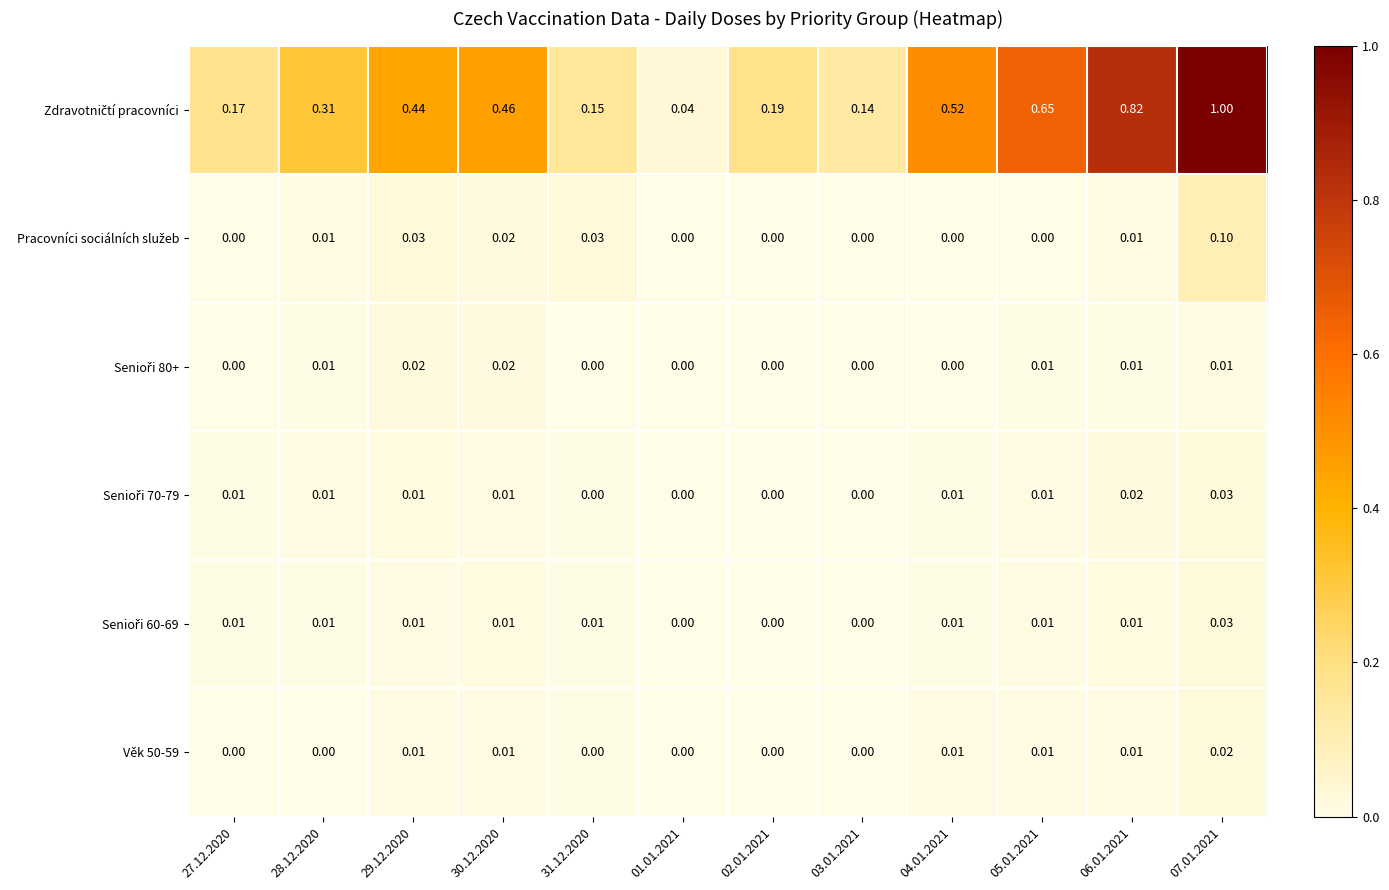

Between 31.12.2020 and 01.01.2021, which is larger?

31.12.2020